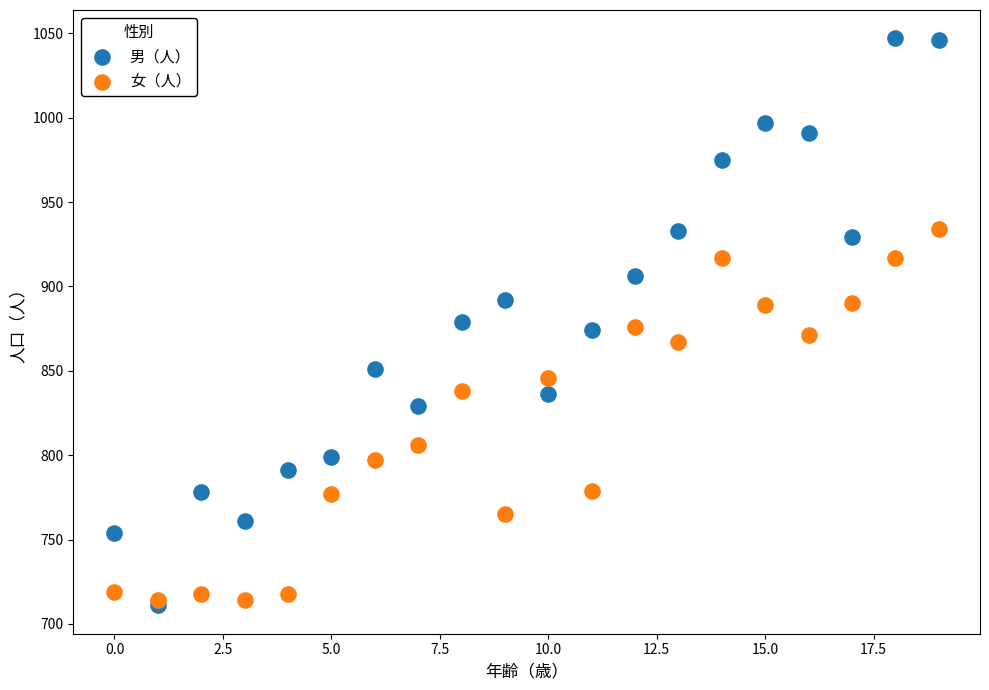

Which series contains the lowest Y value?

男（人）